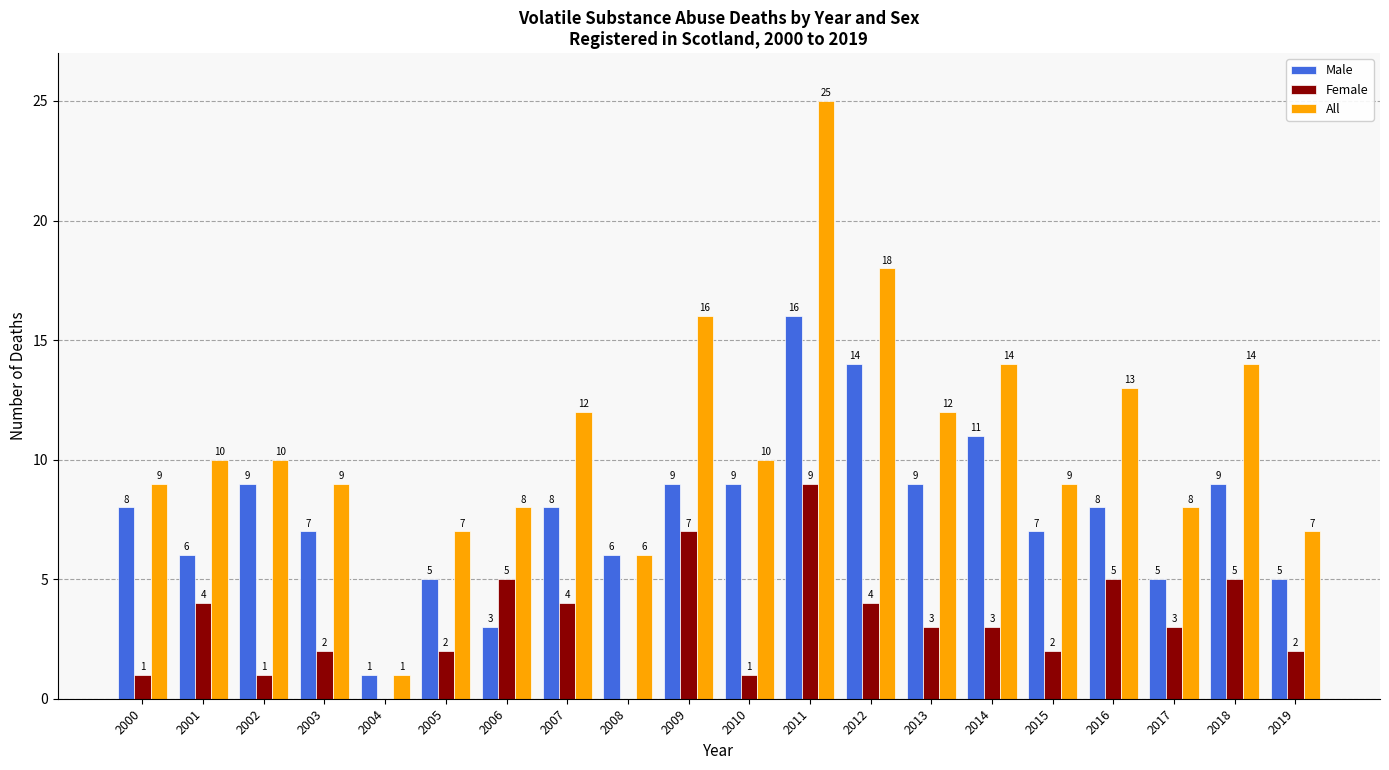

How many groups of bars are there?

20